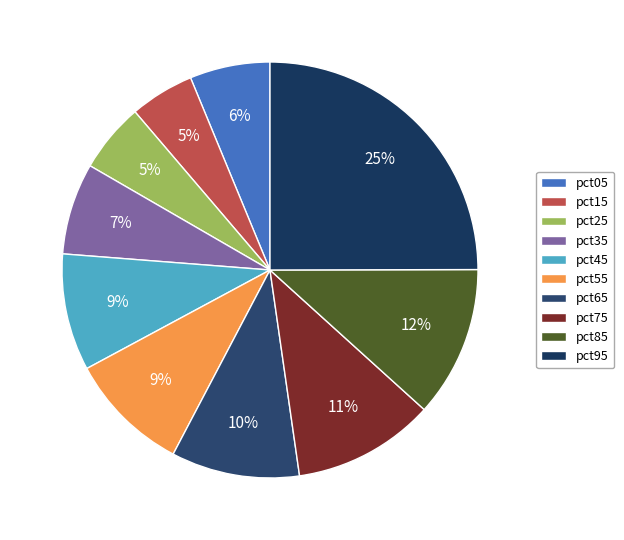

What is the total percentage of pct05 and pct45?

15.3%